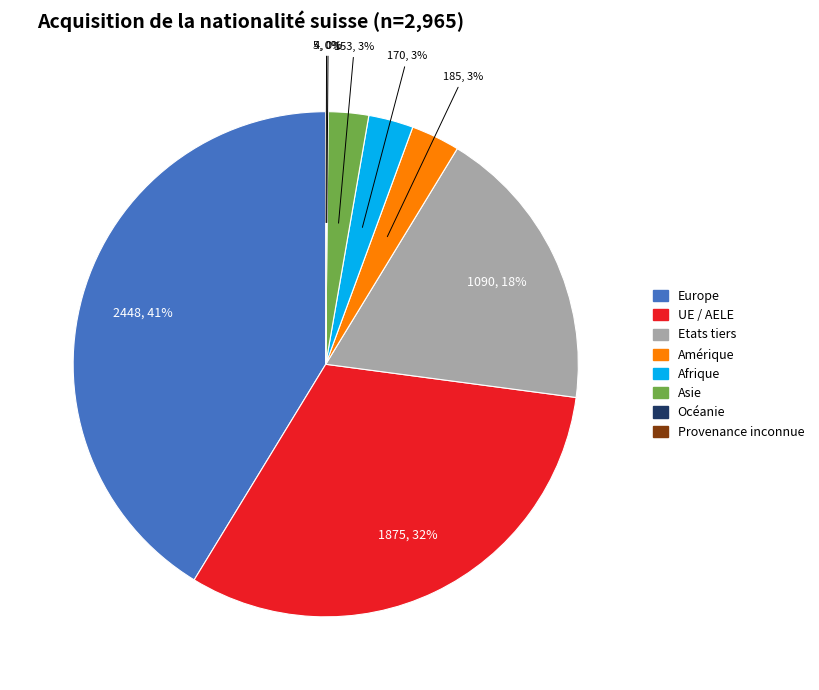

Do Etats tiers and Afrique together represent more than half of the pie?

No